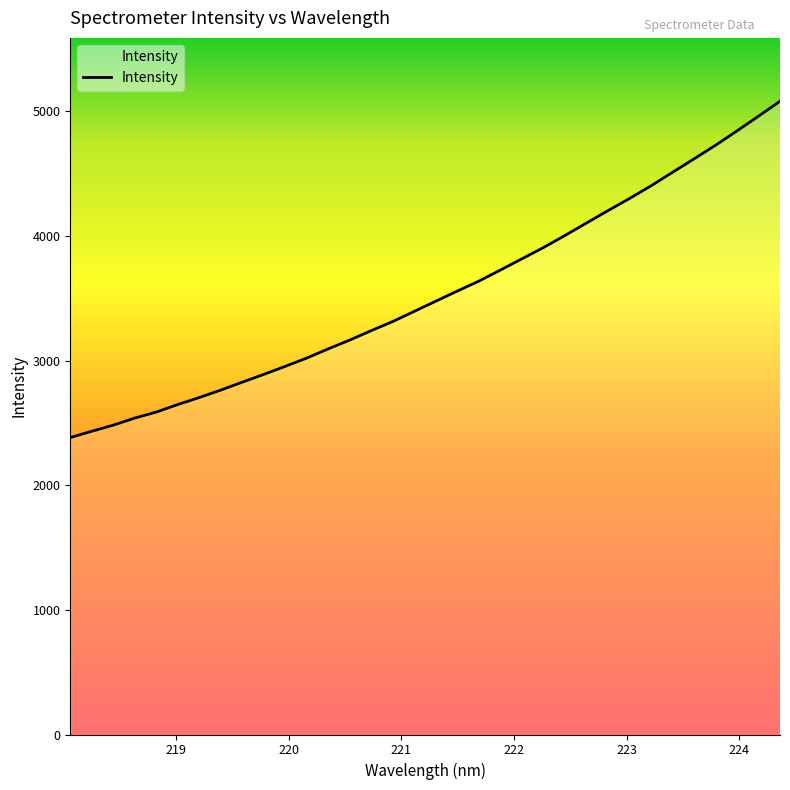

What is the greatest value displayed?

5080.4